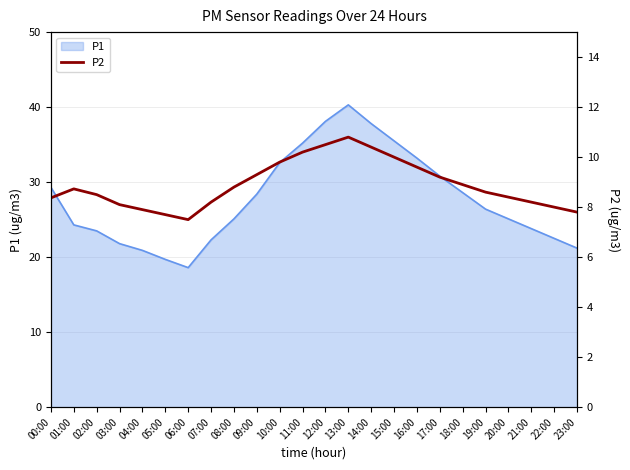

Does the chart have visible grid lines?

Yes